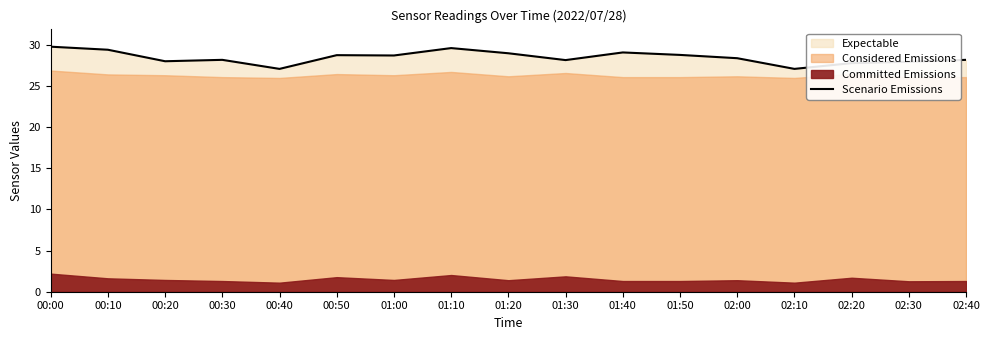

What is the value of the 8th point from the left?

29.6